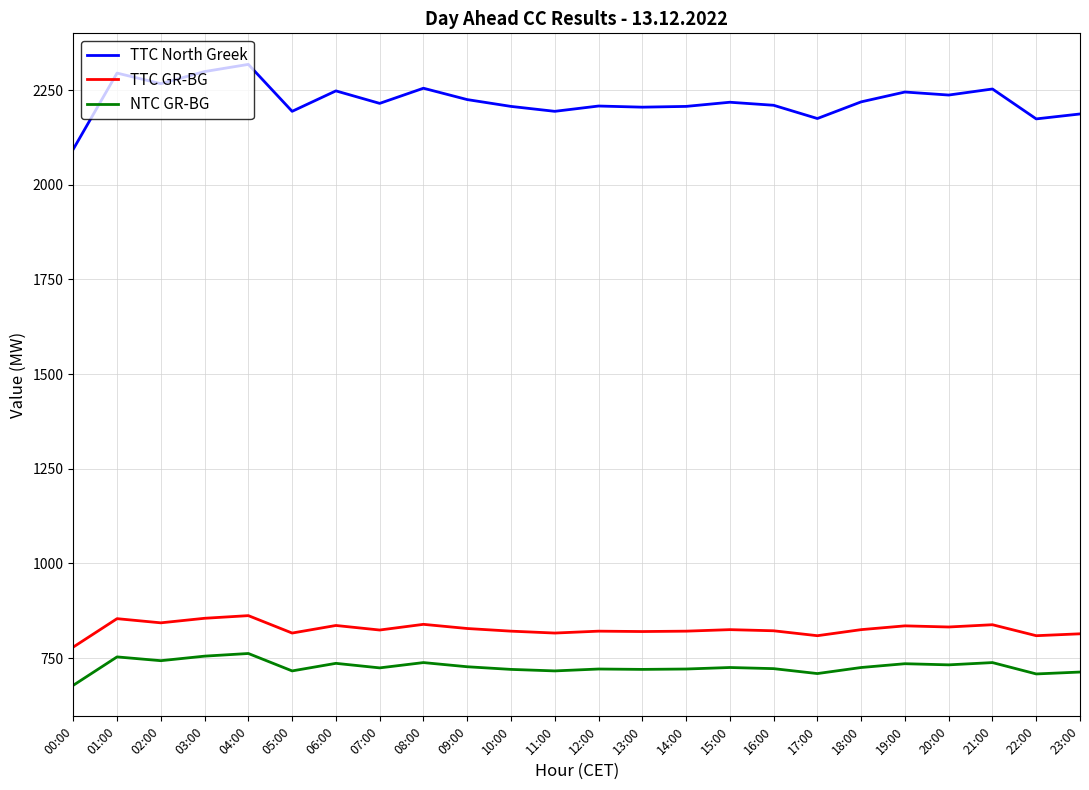

True or false: NTC GR-BG and TTC North Greek cross at least once.

False